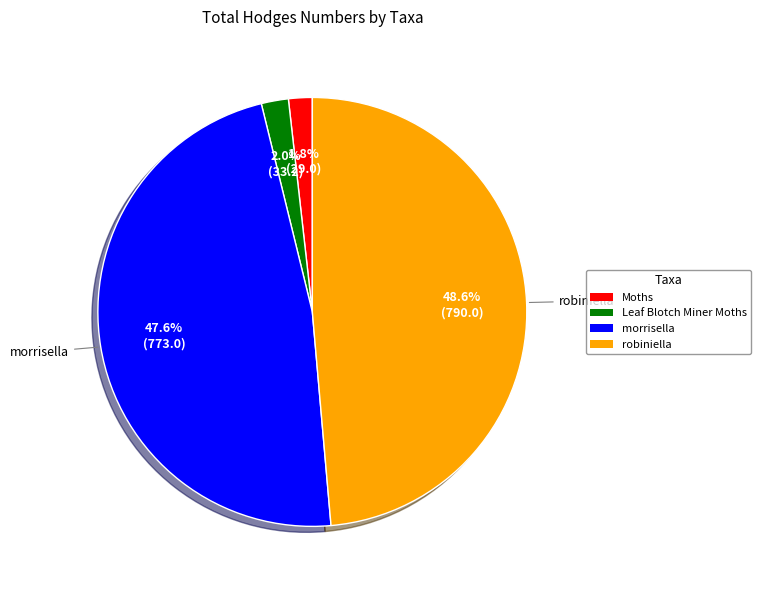

To the nearest percent, what is the combined percentage of Leaf Blotch Miner Moths and robiniella?

51%